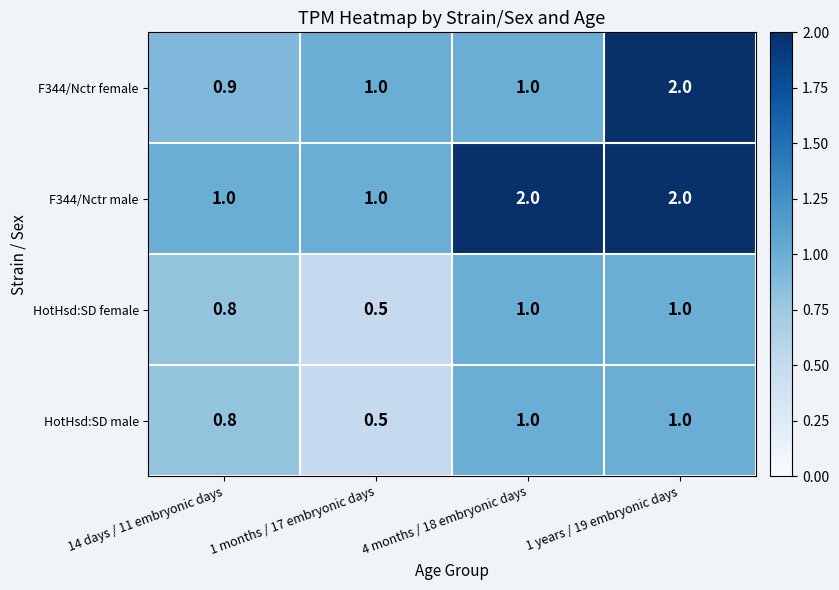

Reading right to left, transcribe all the data shown in this chart.

F344/Nctr female: 2.0	1.0	1.0	0.9
F344/Nctr male: 2.0	2.0	1.0	1.0
HotHsd:SD female: 1.0	1.0	0.5	0.8
HotHsd:SD male: 1.0	1.0	0.5	0.8